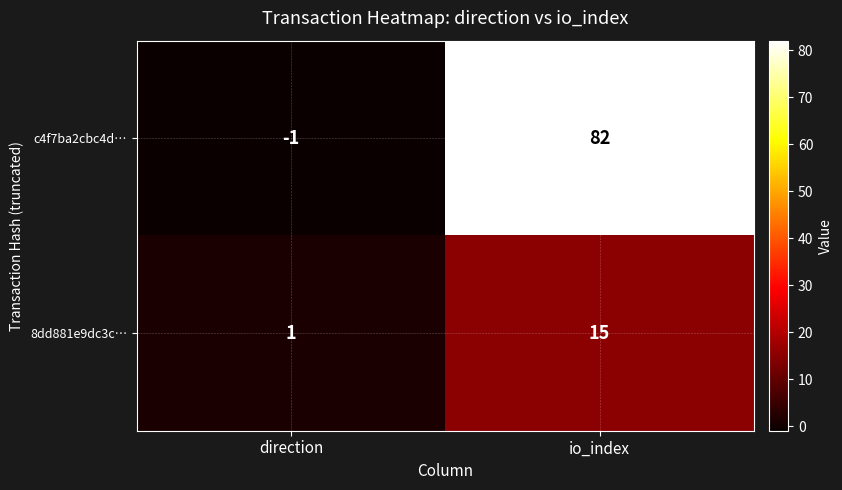

Which series has the largest total across all categories?

c4f7ba2cbc4d…